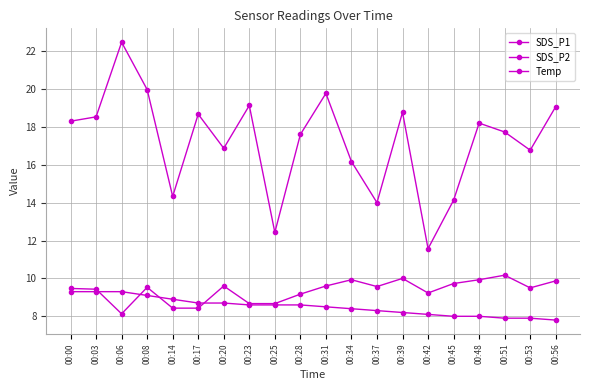

How many data points does each series have?

20